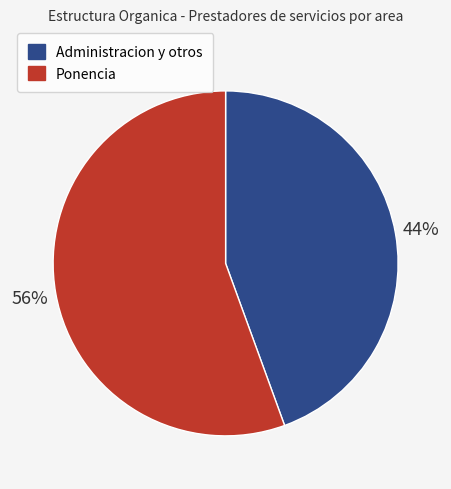

True or false: Ponencia accounts for 63% of the total.

False